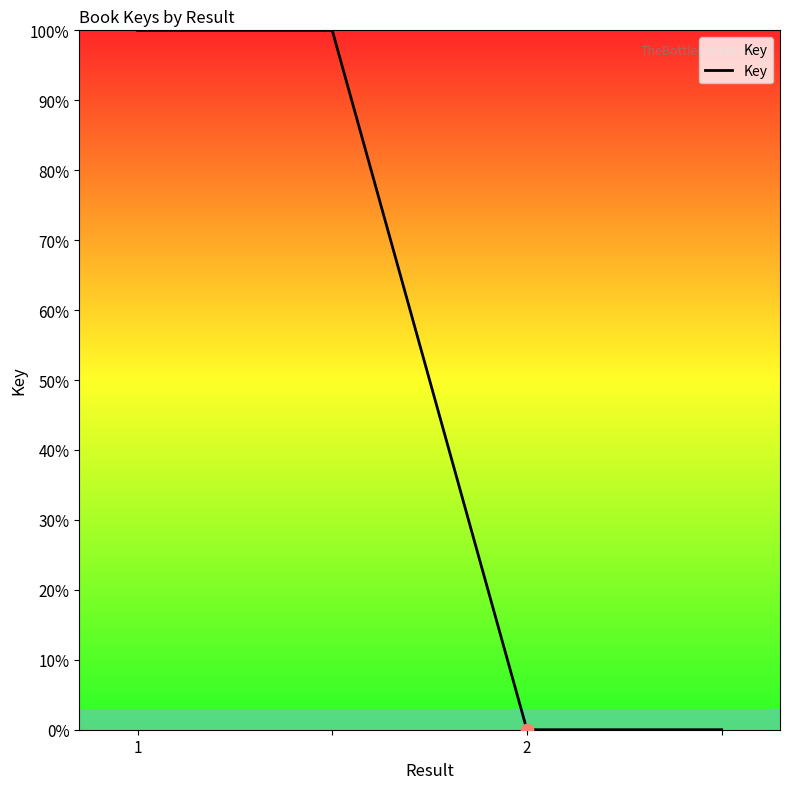

What is the difference between the maximum and second lowest values?

100